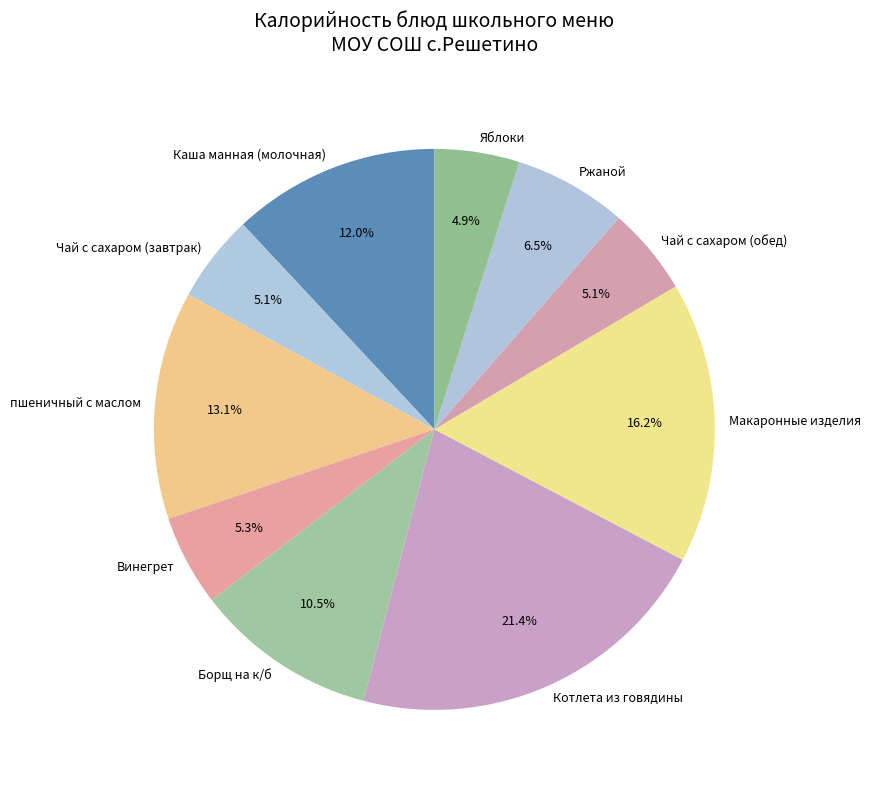

Which category has the biggest portion of the pie?

Котлета из говядины